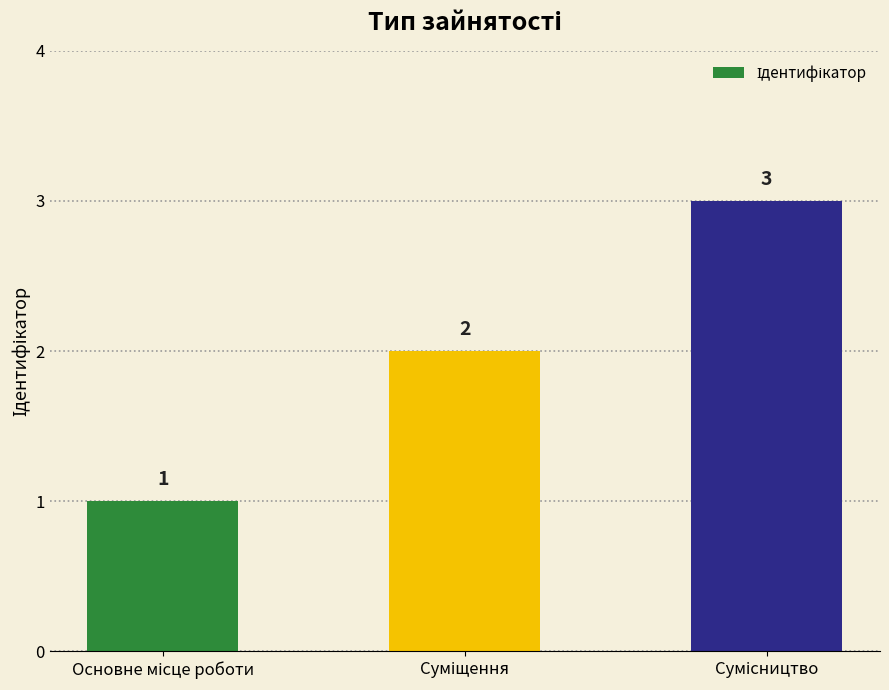

What is the greatest value displayed?

3